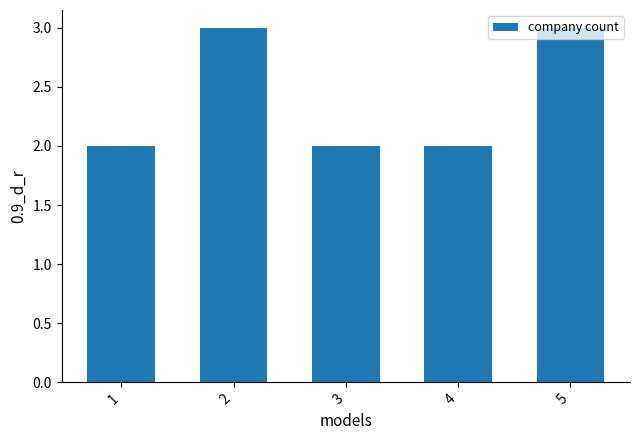

What is the ratio of the value at 4 to the value at 3?

1.0